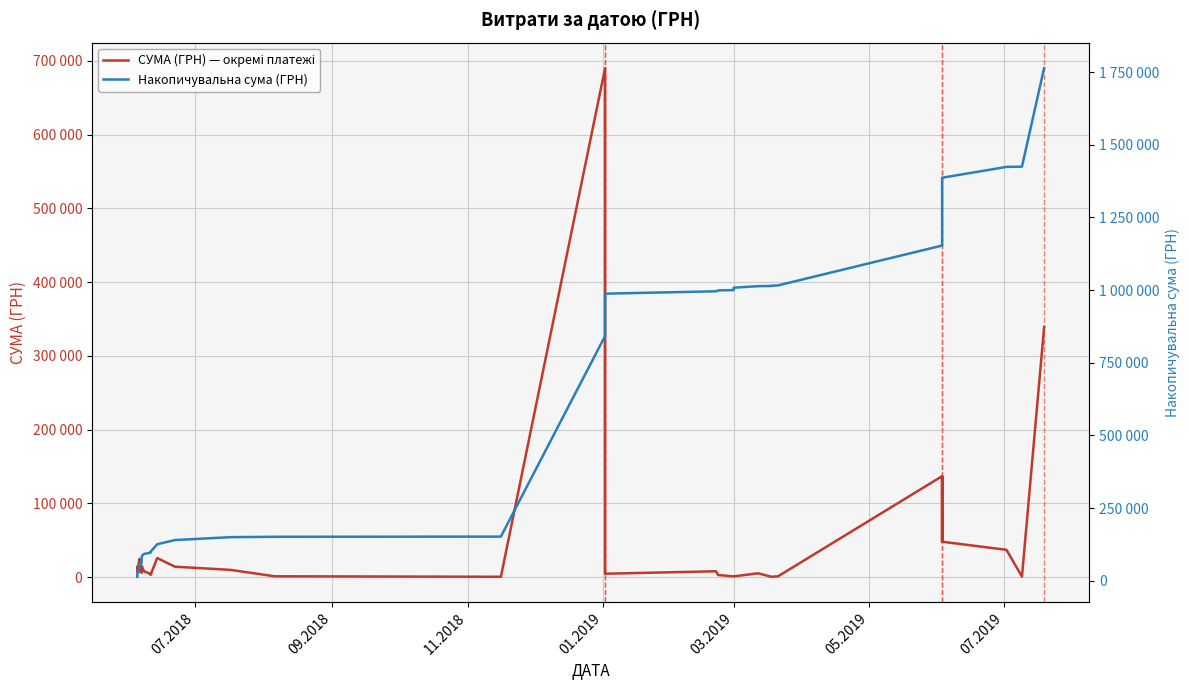

How many data points in Накопичувальна сума (ГРН) are above 998755?

20